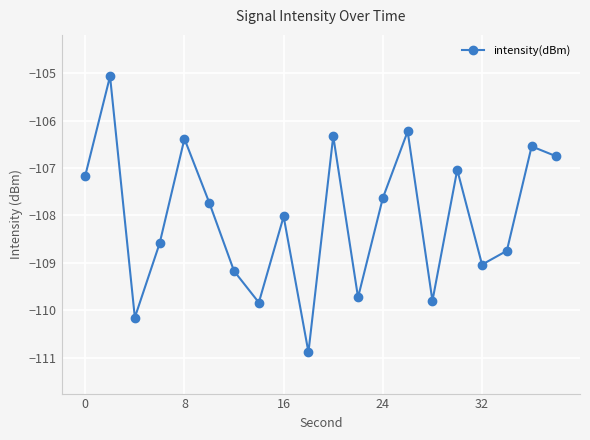

How many lines are shown in the chart?

1